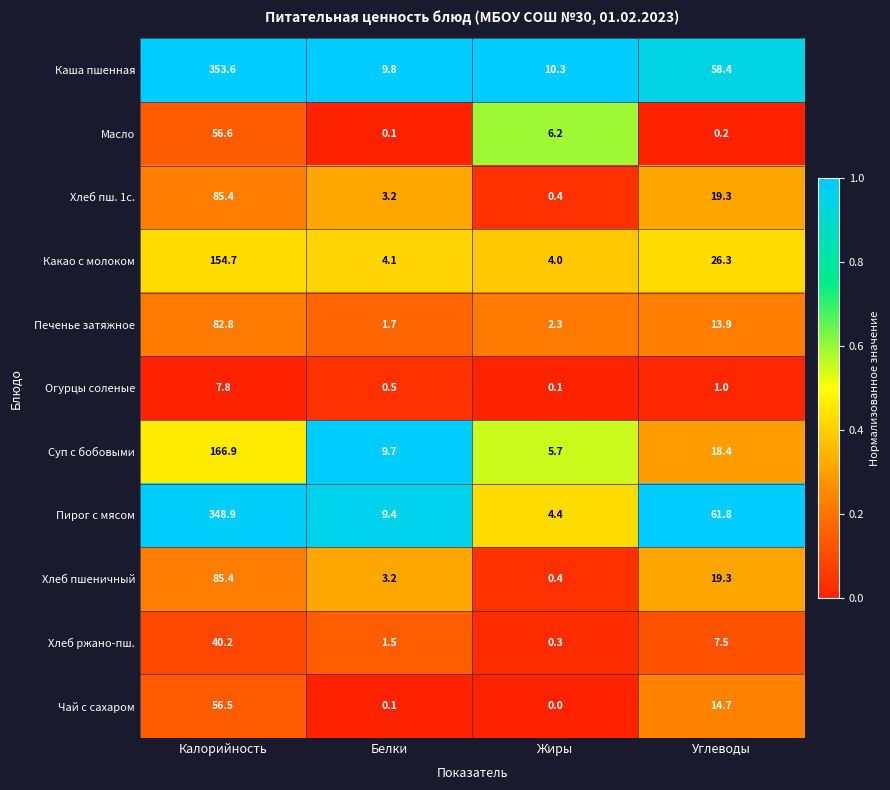

Is it true that Суп с бобовыми equals 18.4 at Углеводы?

True